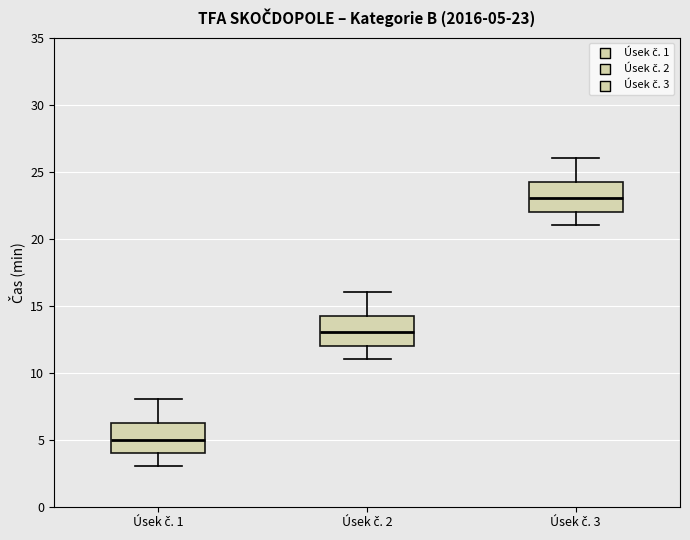

Which box has the lowest median line?

Úsek č. 1